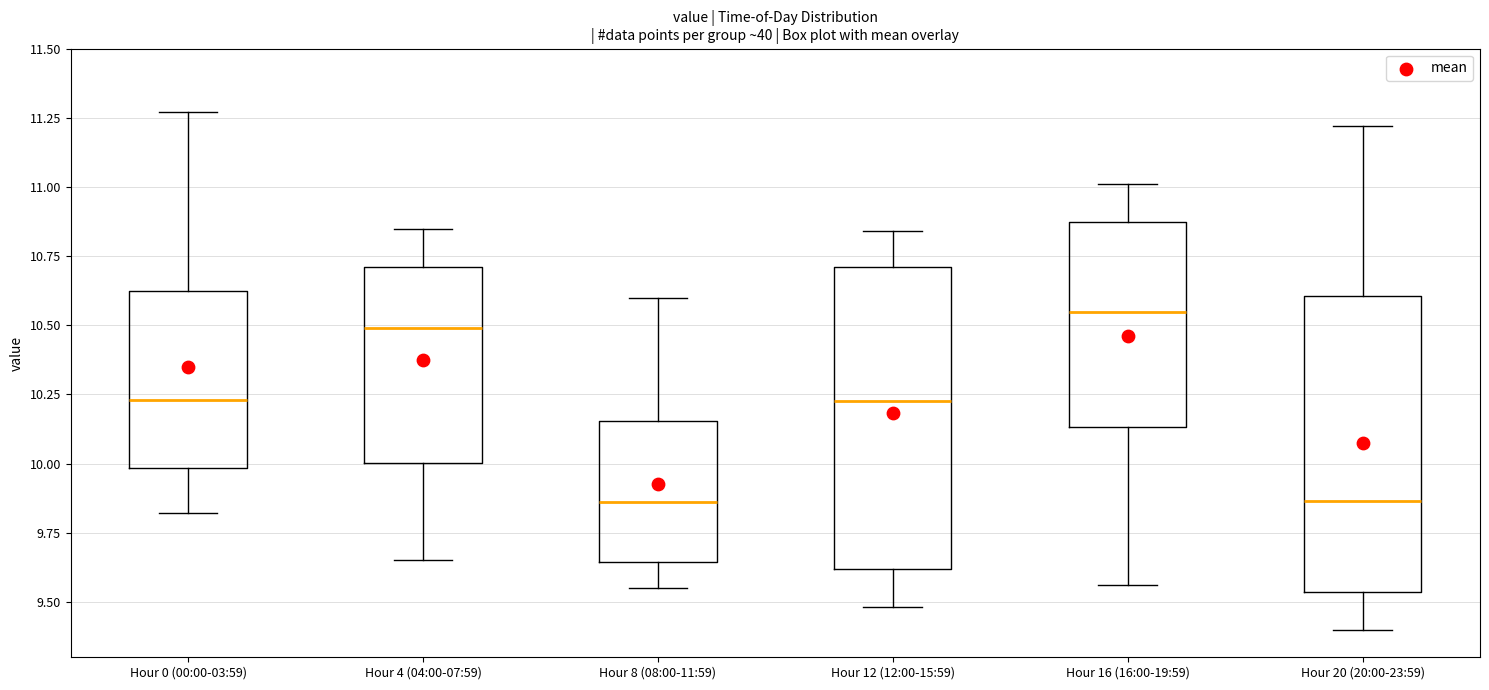

Where is the lower edge of the box for Hour 8 (08:00-11:59) on the y-axis? The values are not printed on the chart, so give them approximately, as read against the axis.

9.65